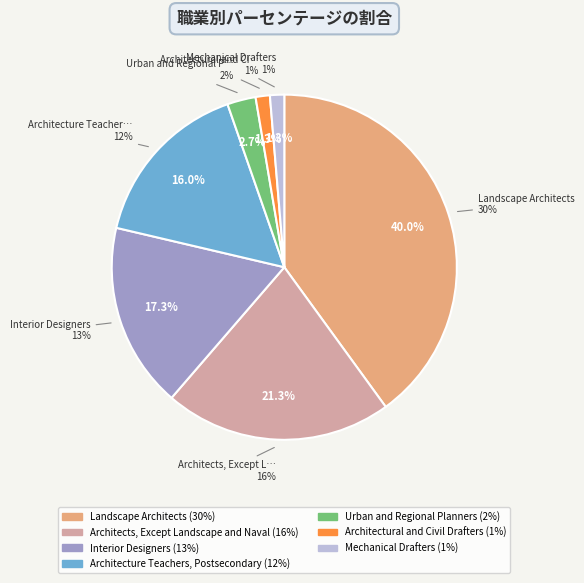

What is the smallest slice in the pie chart?

Architectural and Civil Drafters